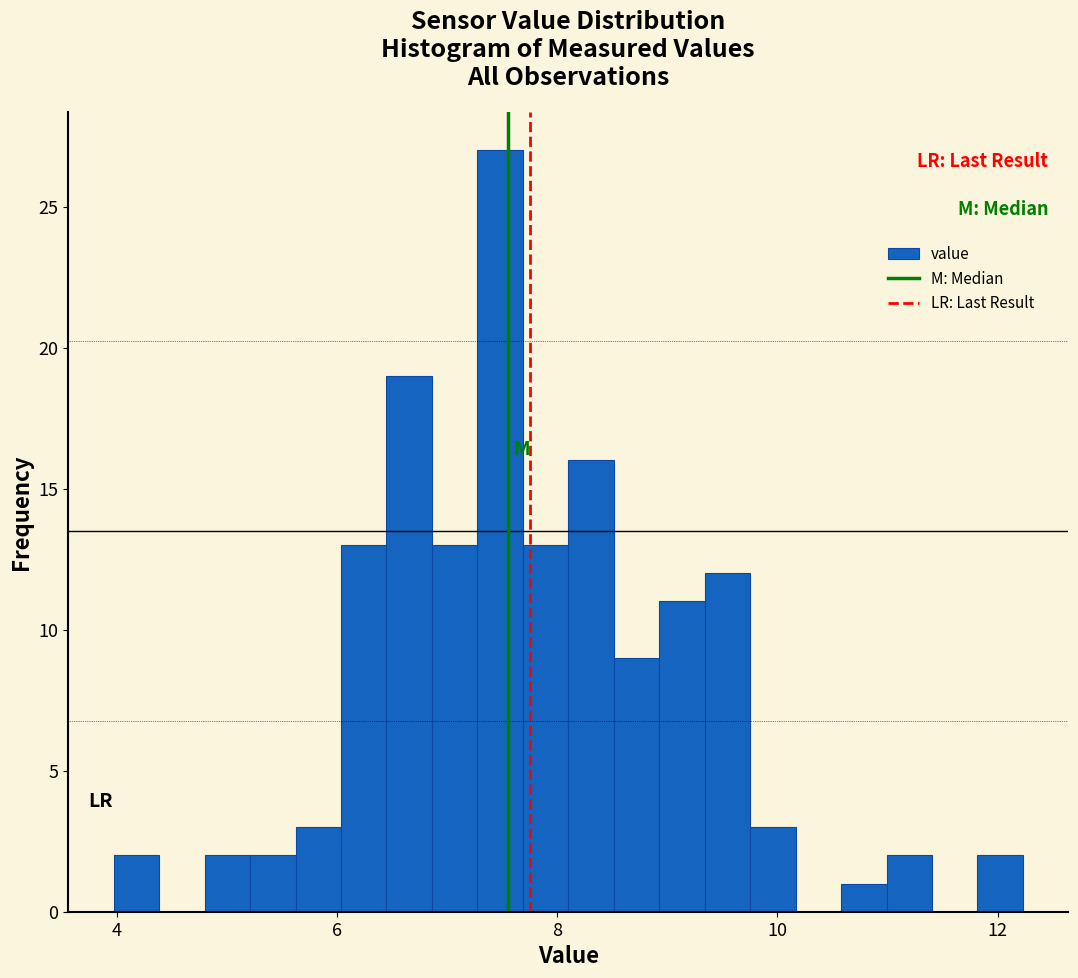

Read against the x-axis, roughly where is the centre of the tallest bar?

7.4